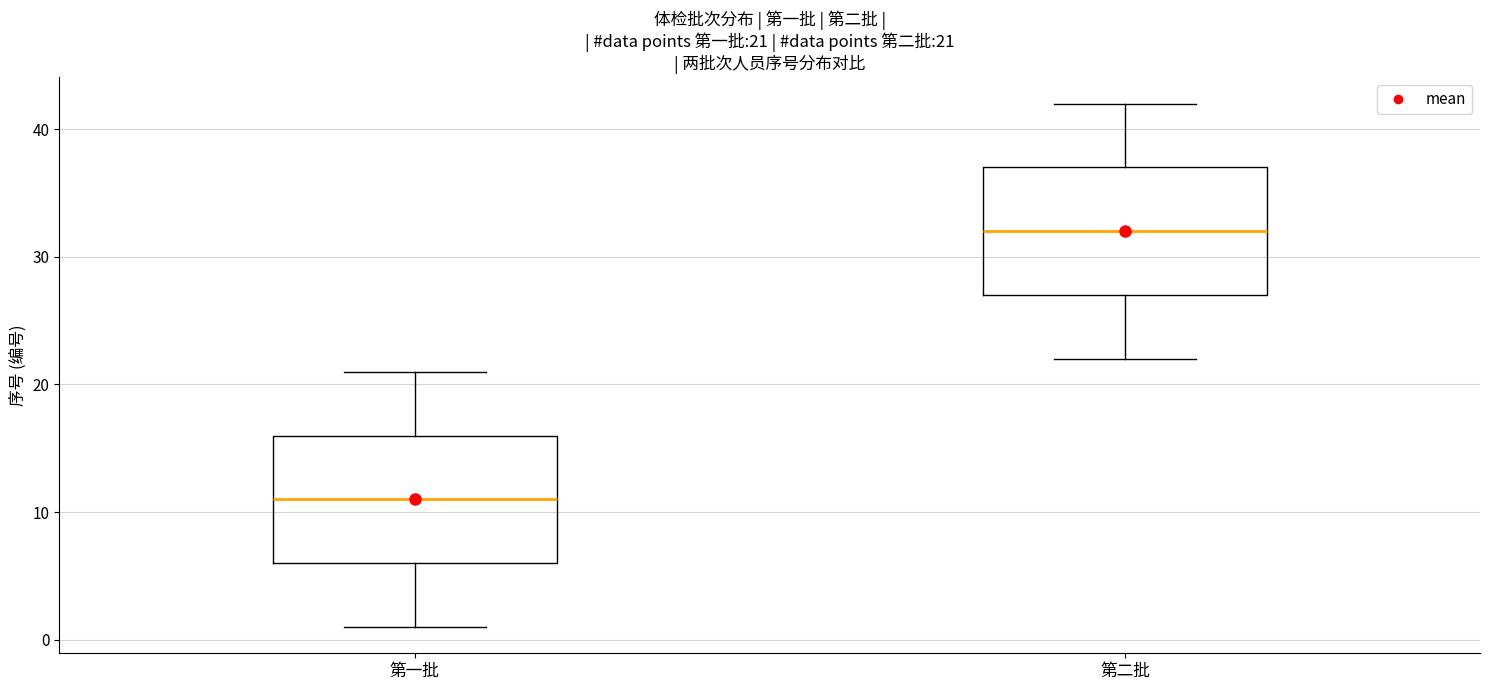

Which box has the lowest median line?

第一批